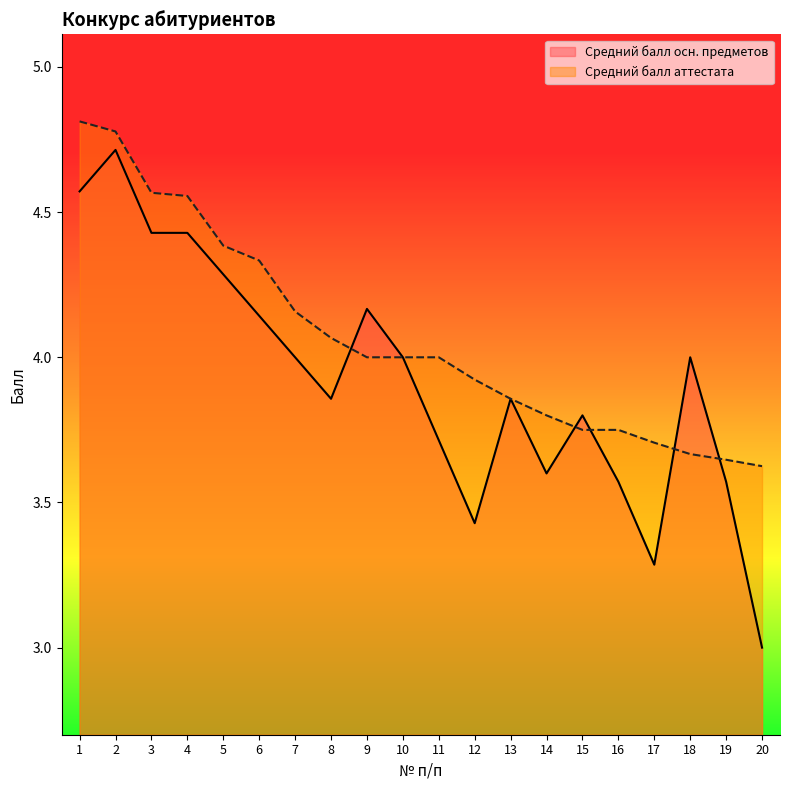

Rank the series by their maximum value, from highest to lowest.

Средний балл аттестата, Средний балл осн. предметов